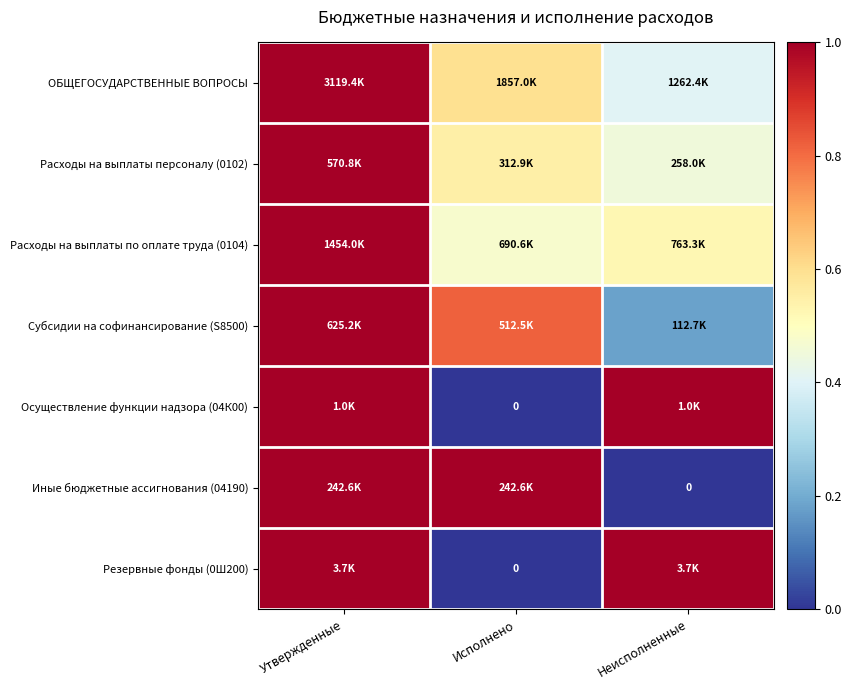

At which label is Осуществление функции надзора (04К00) closest to 0?

Исполнено